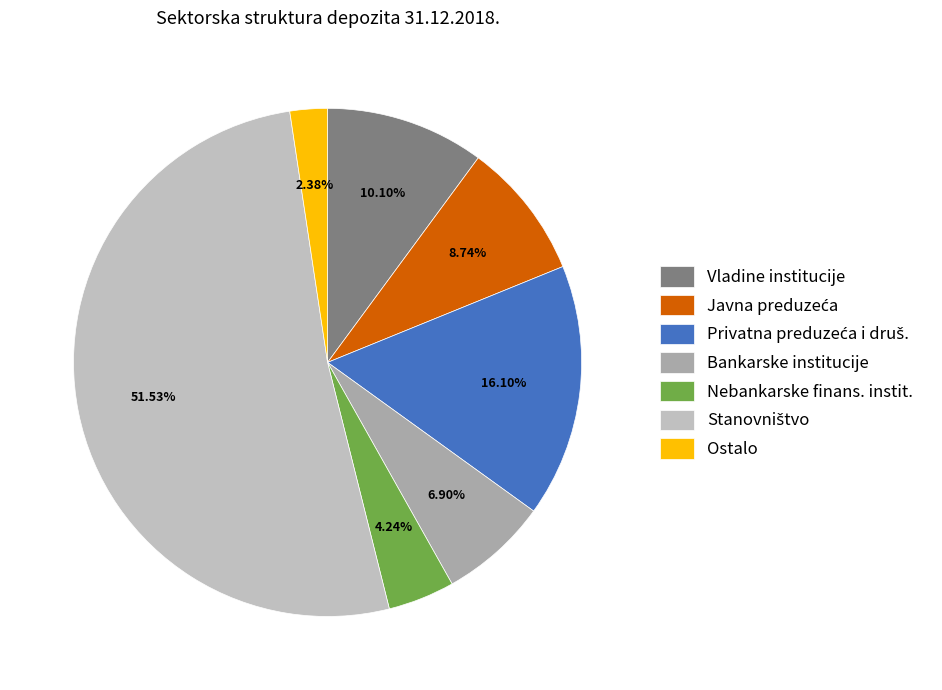

What is the largest slice in the pie chart?

Stanovništvo